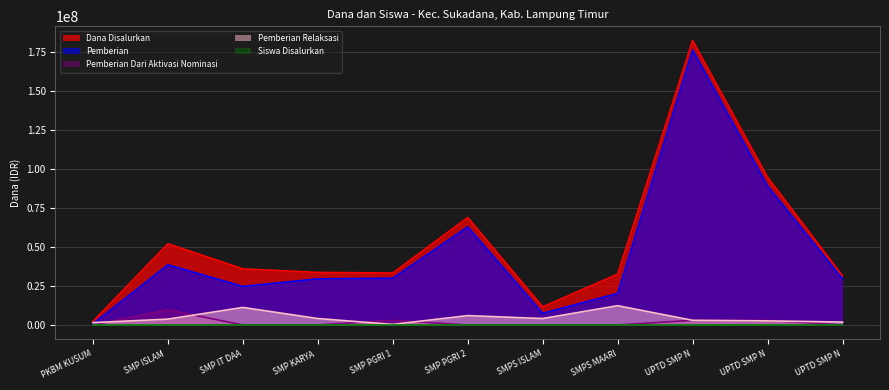

Rank the series by their maximum value, from lowest to highest.

Siswa Disalurkan, Pemberian Dari Aktivasi Nominasi, Pemberian Relaksasi, Pemberian, Dana Disalurkan